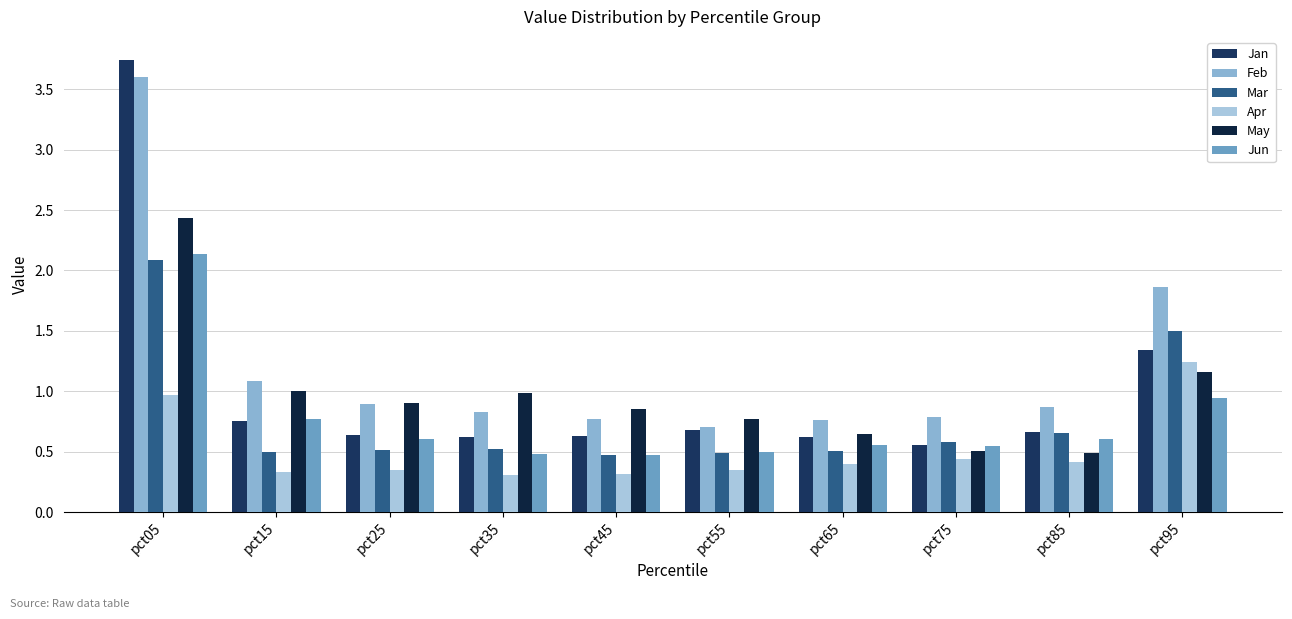

How many bars are there in each group?

6